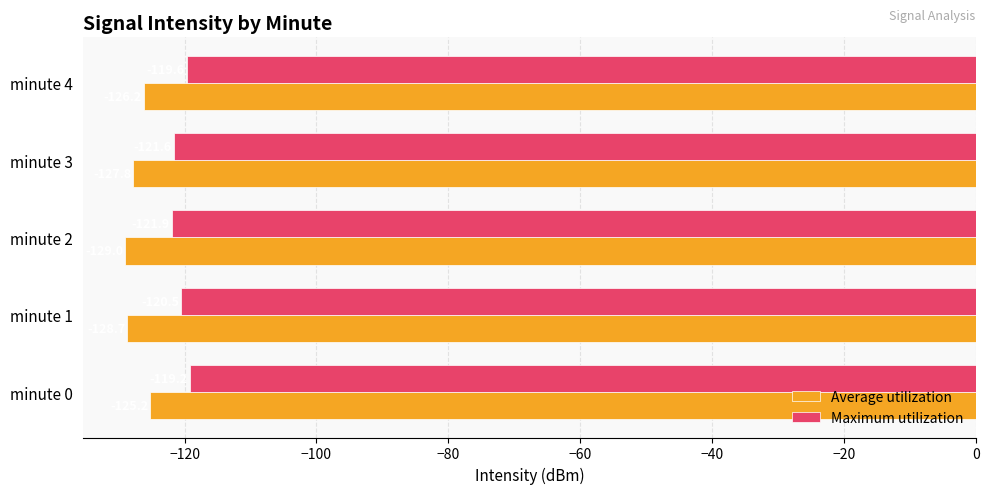

How many data points in Maximum utilization are above -120?

2